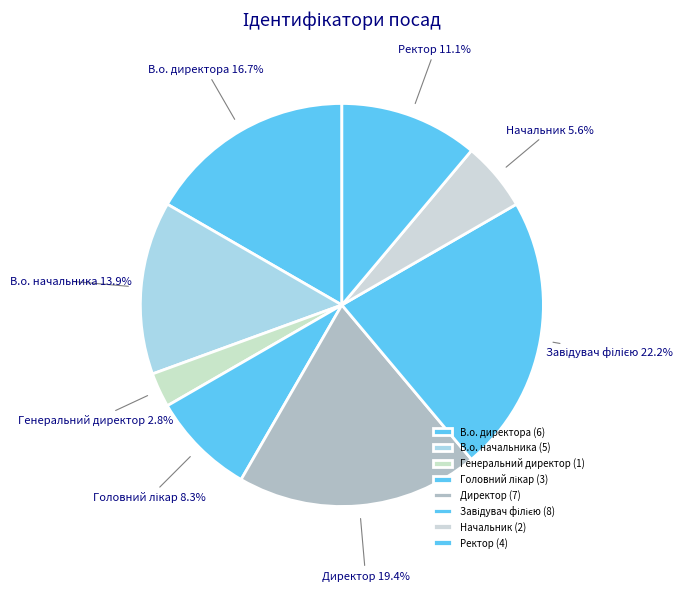

Which slice is the smallest?

Генеральний директор